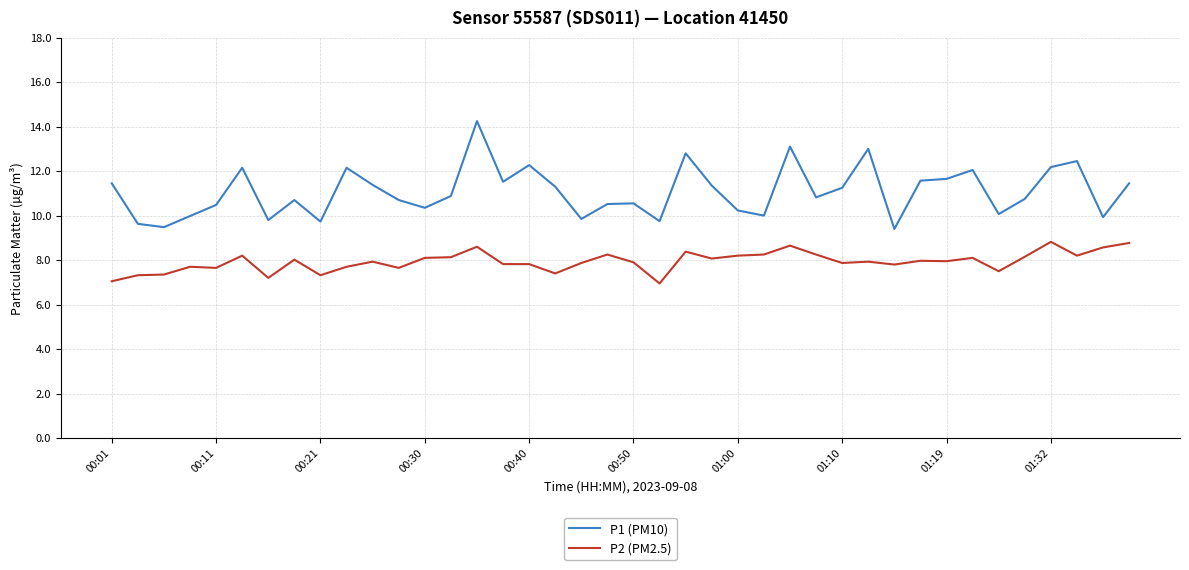

Which series has the largest total across all categories?

P1 (PM10)